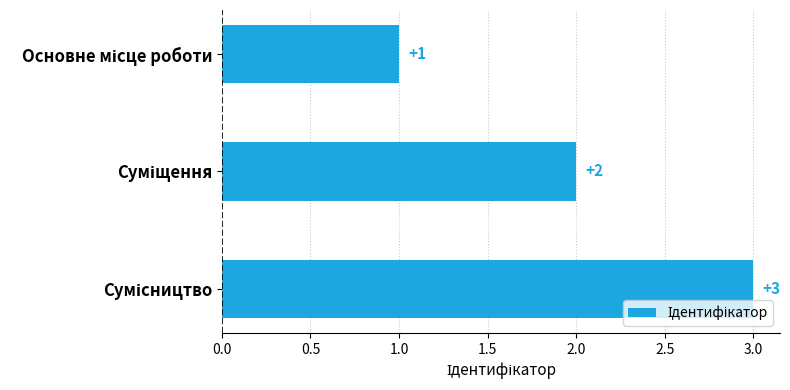

What is the maximum value shown in the chart?

3